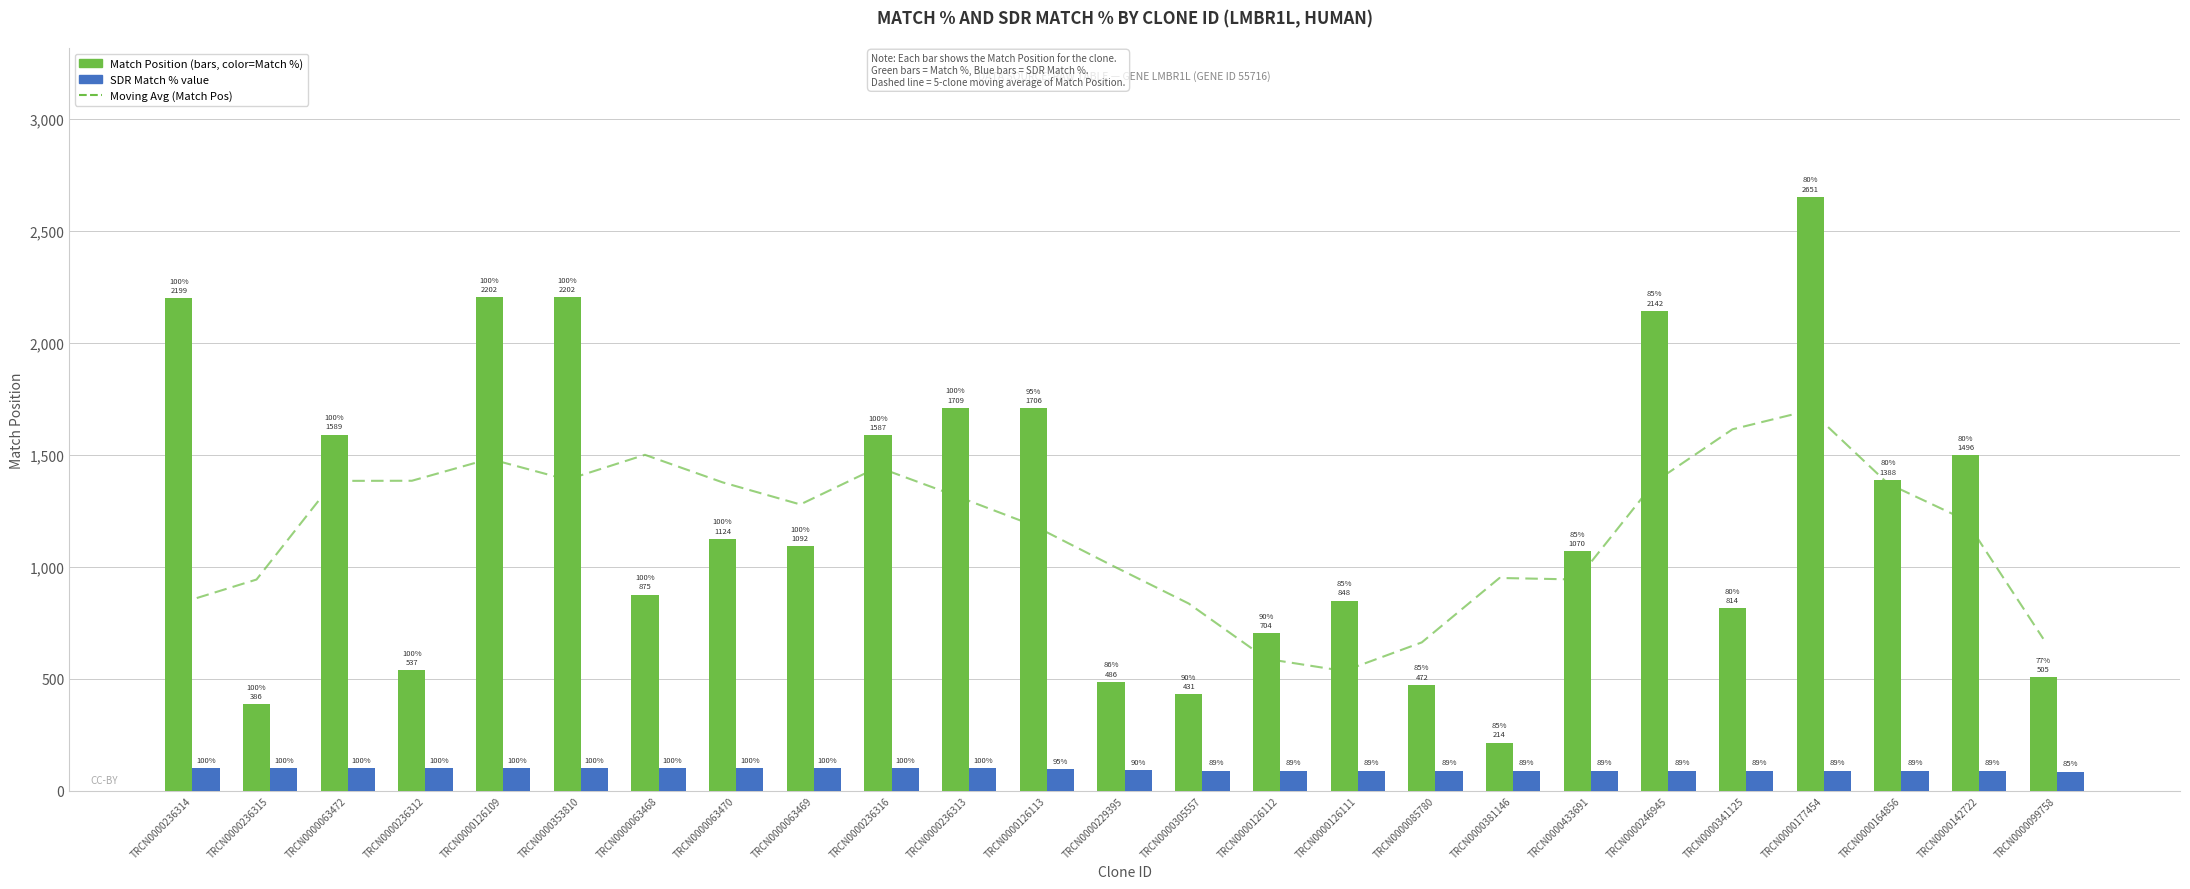

Between TRCN0000085780 and TRCN0000341125, which series saw the biggest shift?

Moving Avg (Match Pos)